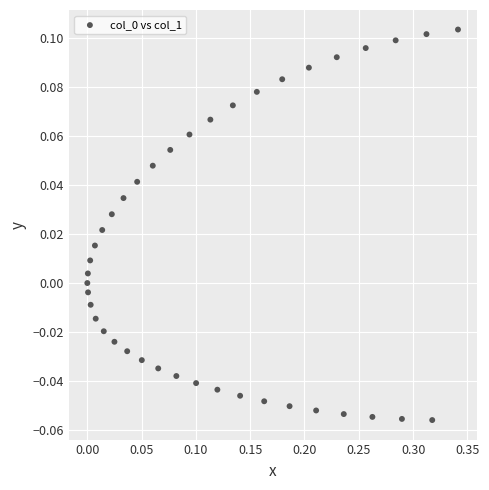

What is the range of X values (max minus min)?

0.3